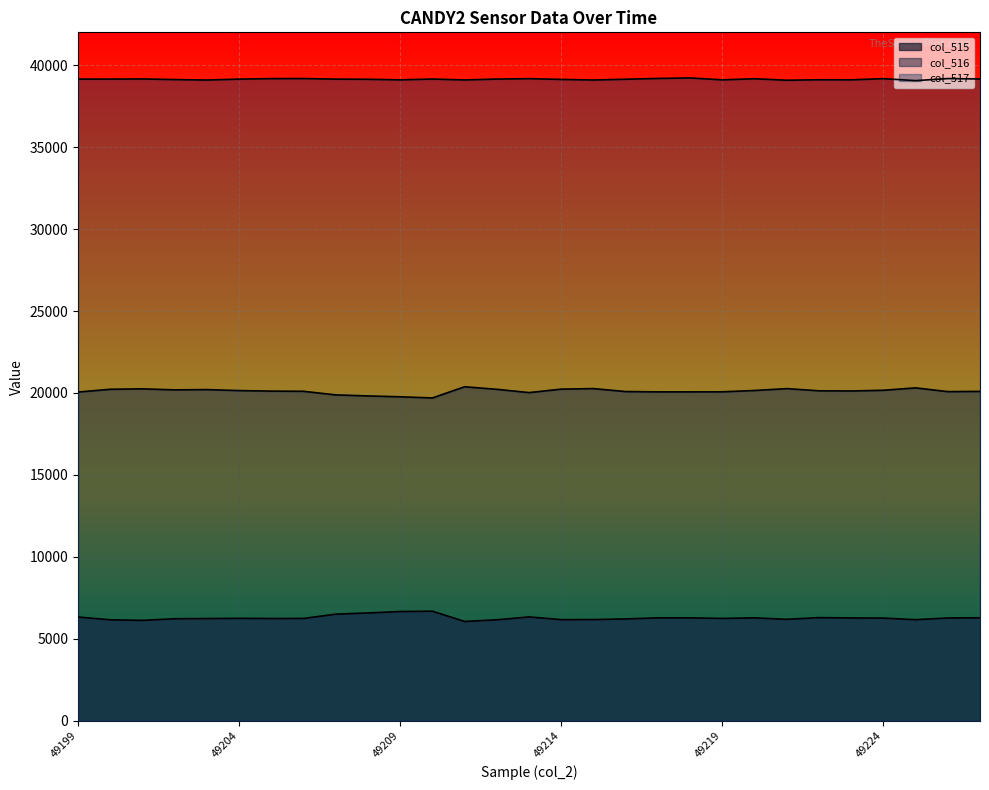

At which label does col_515 reach its minimum?

49211